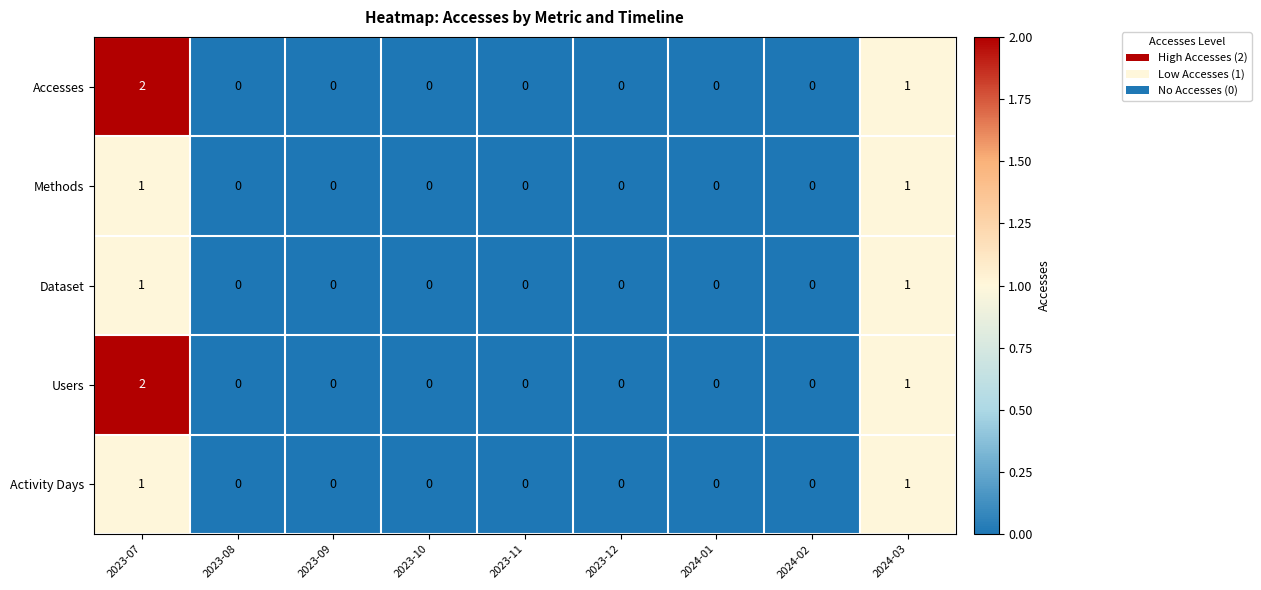

How many Methods values are between 0 and 1?

9